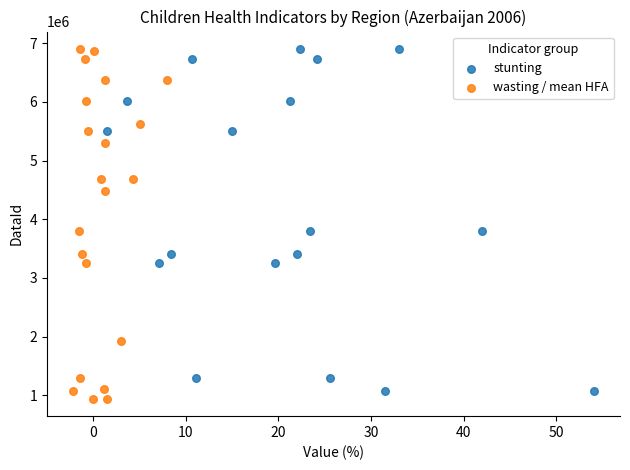

Which series has the largest Y range (max minus min)?

wasting / mean HFA